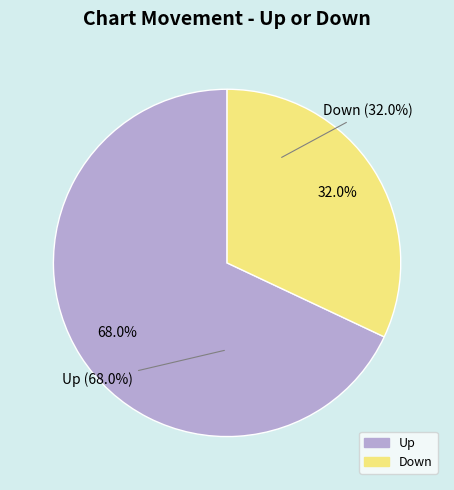

To the nearest percent, what is the difference between the up and down slice percentages?

36%